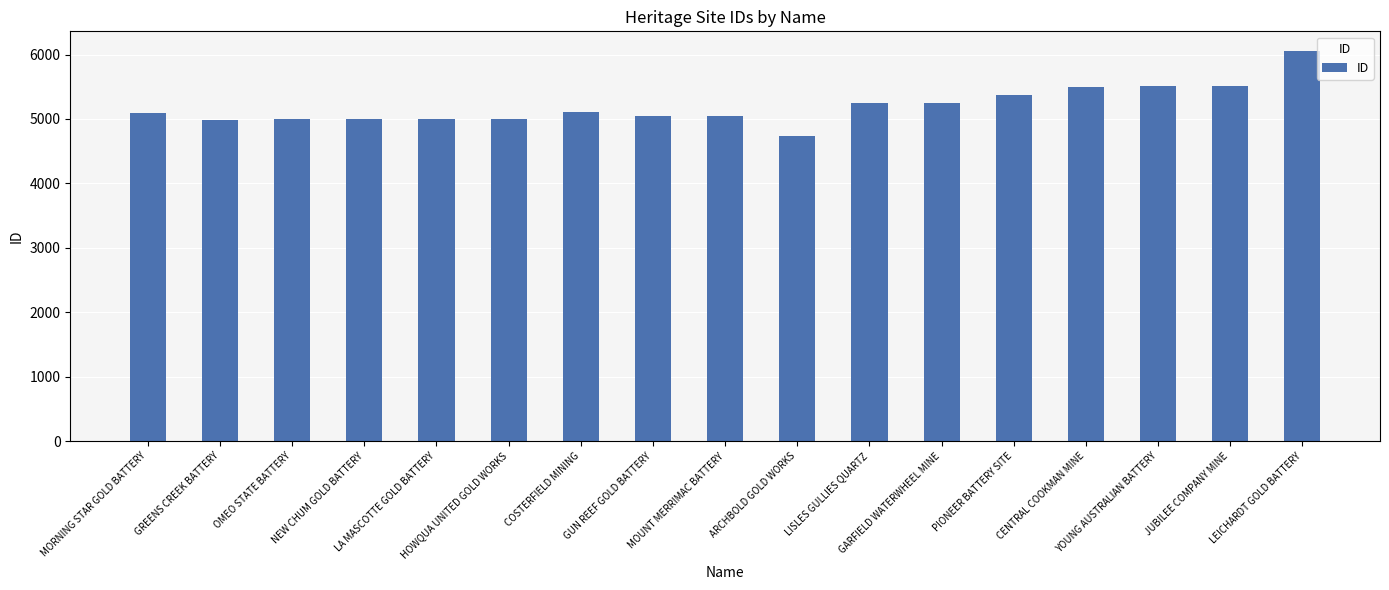

What is the average value?

5205